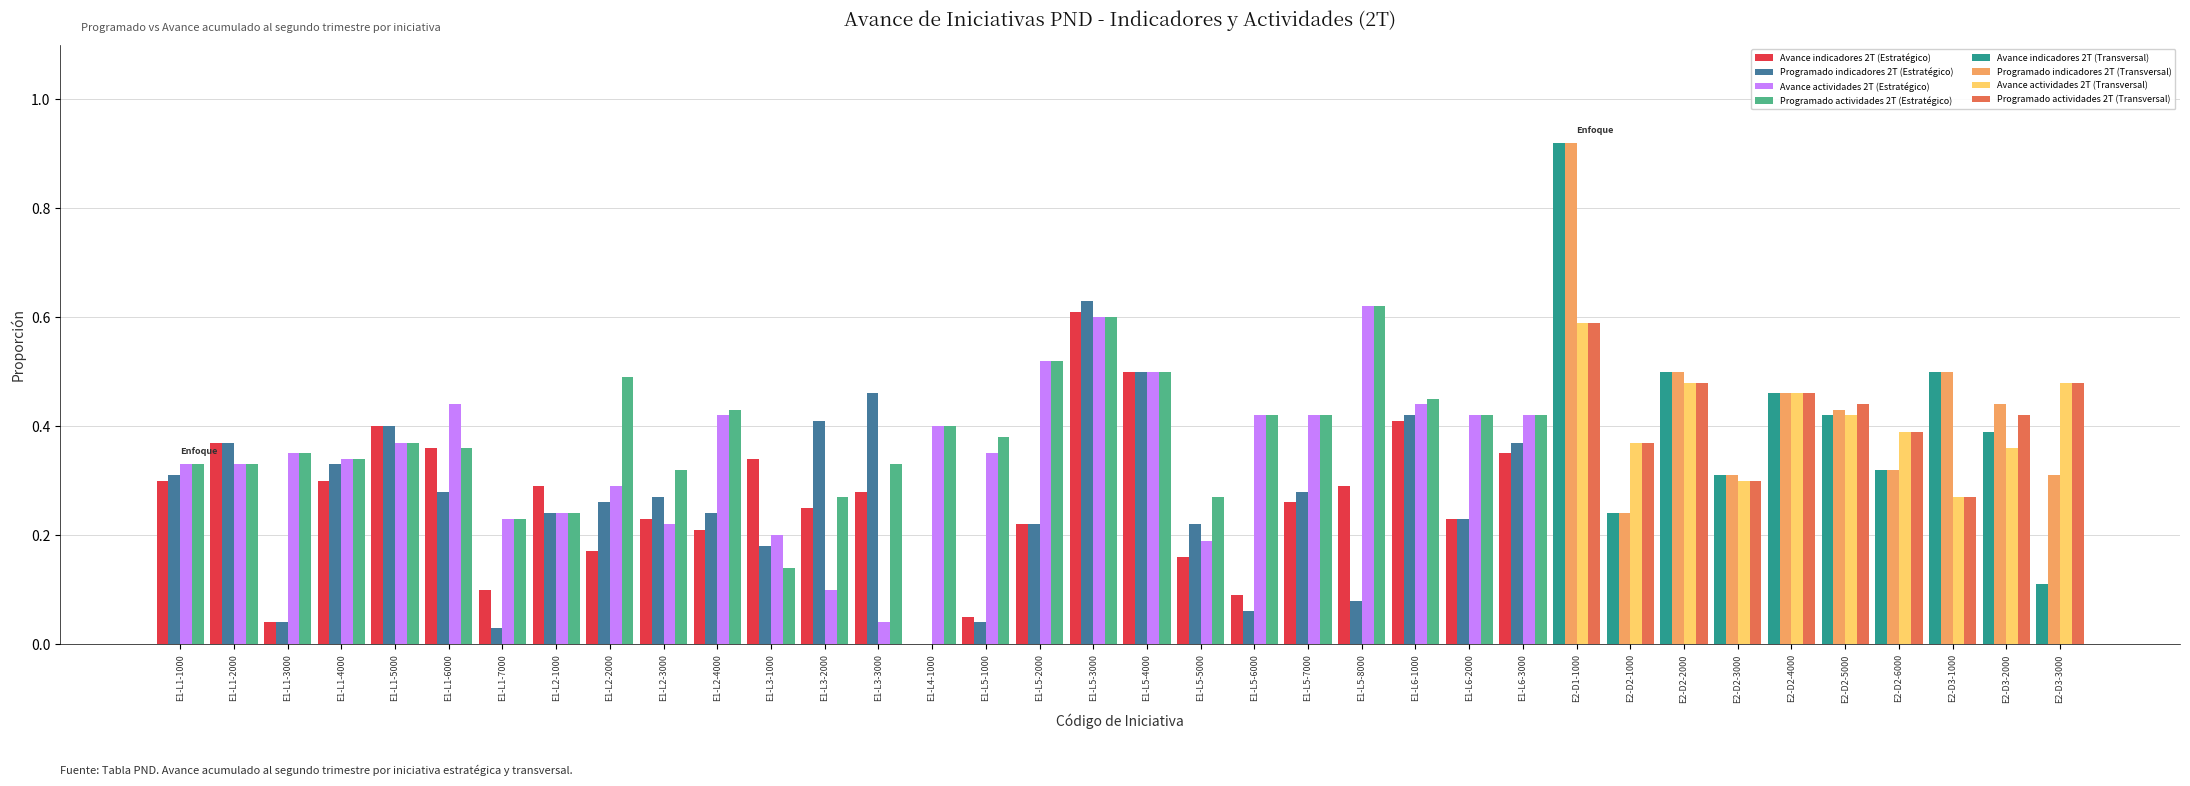

At which category is the sum across all series the highest?

E2-D1-1000